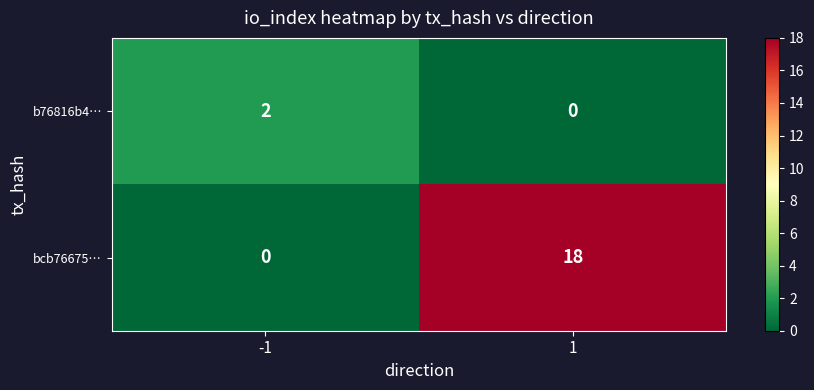

Is it true that b76816b4… equals 0 at 1?

True